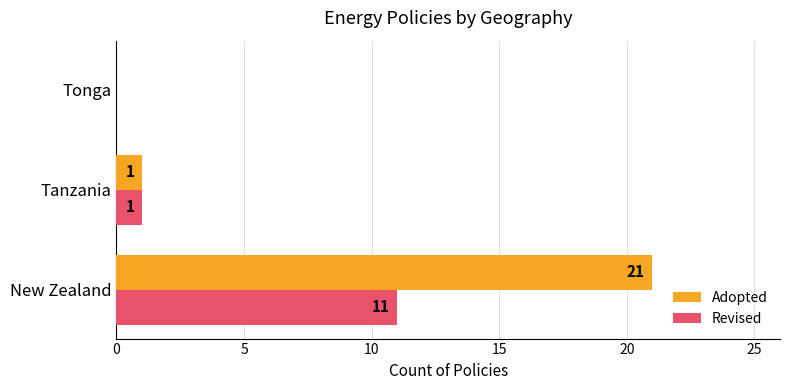

Which series has the largest total across all categories?

Adopted